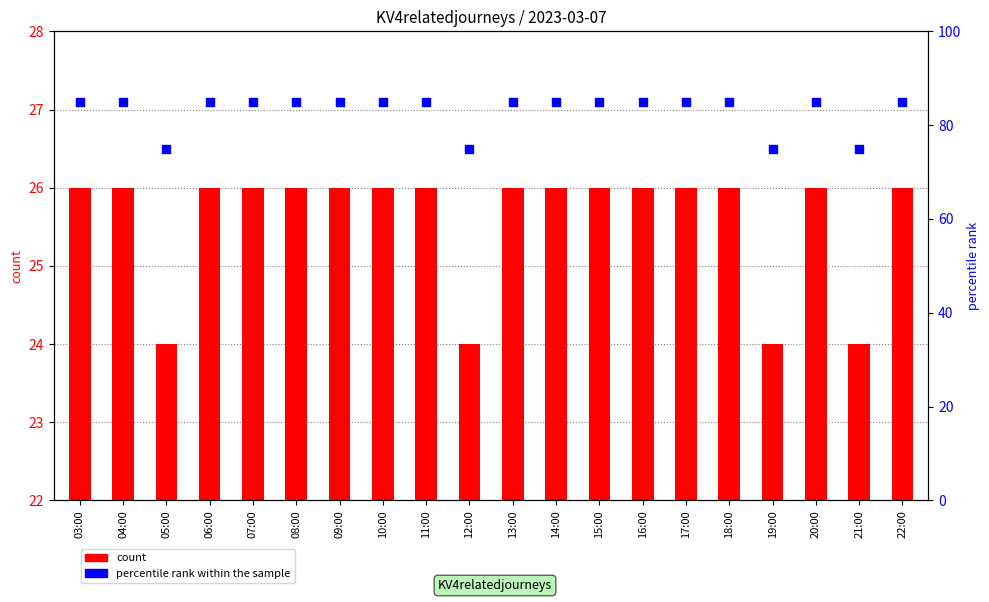

At which category is the sum across all series the highest?

03:00